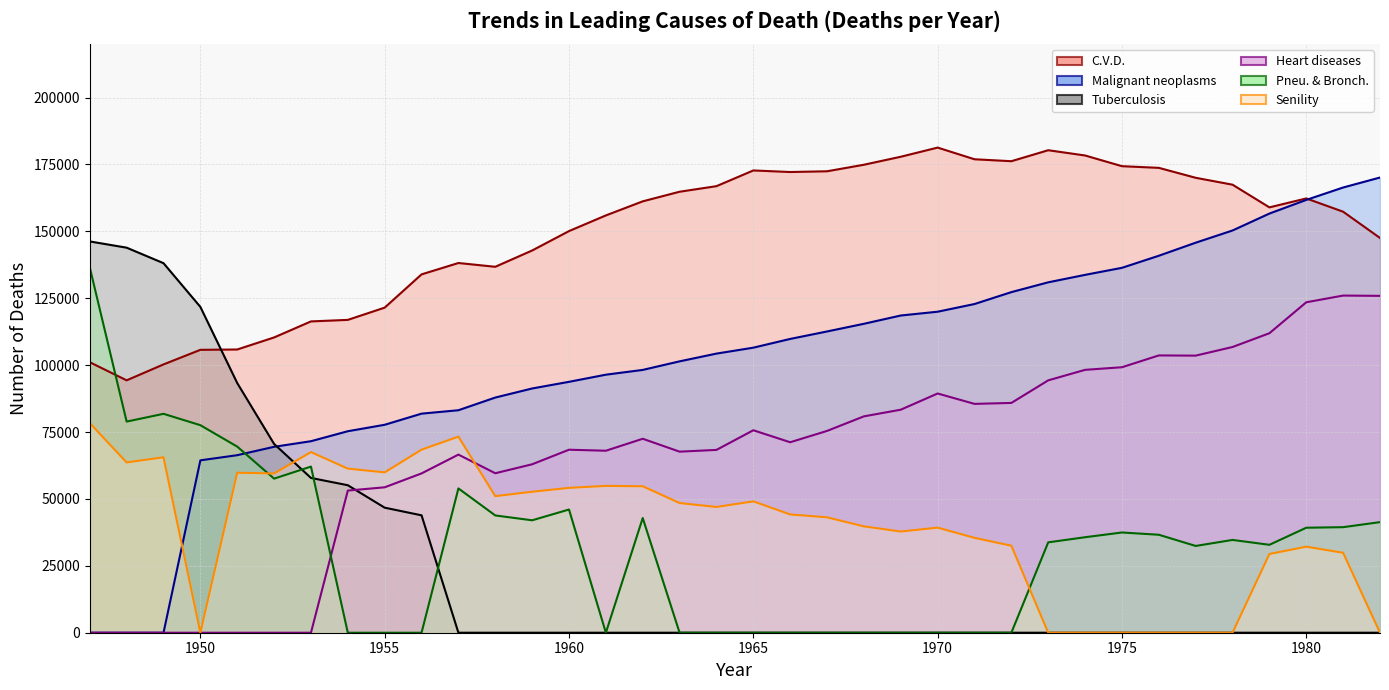

What is the total value across all series at 1960?

412466